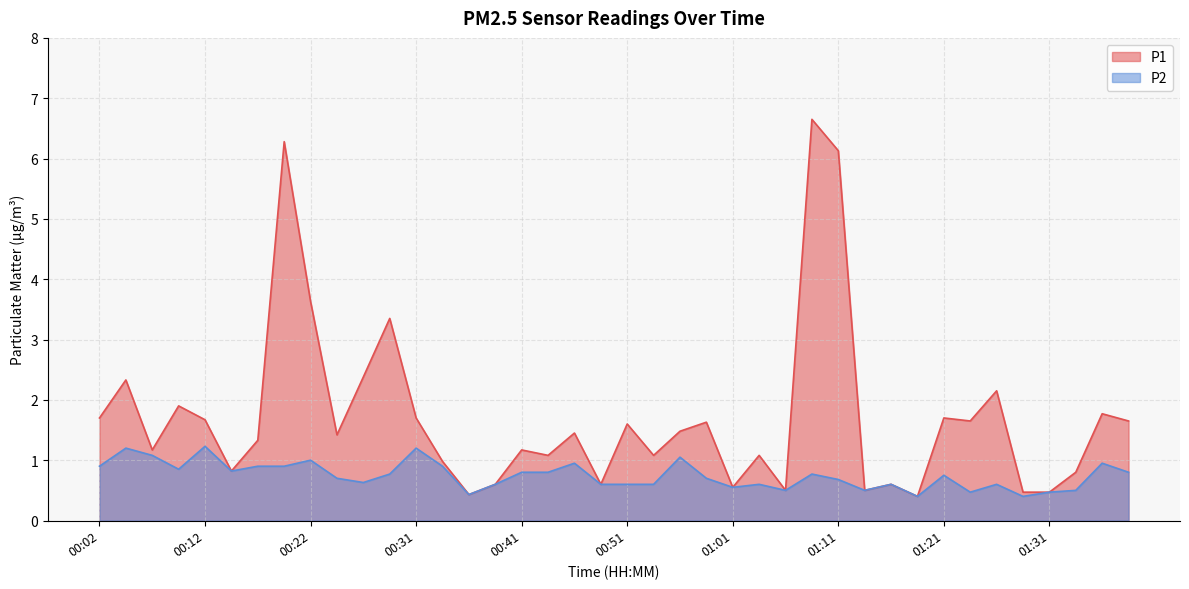

True or false: P1 and P2 intersect in this chart.

False